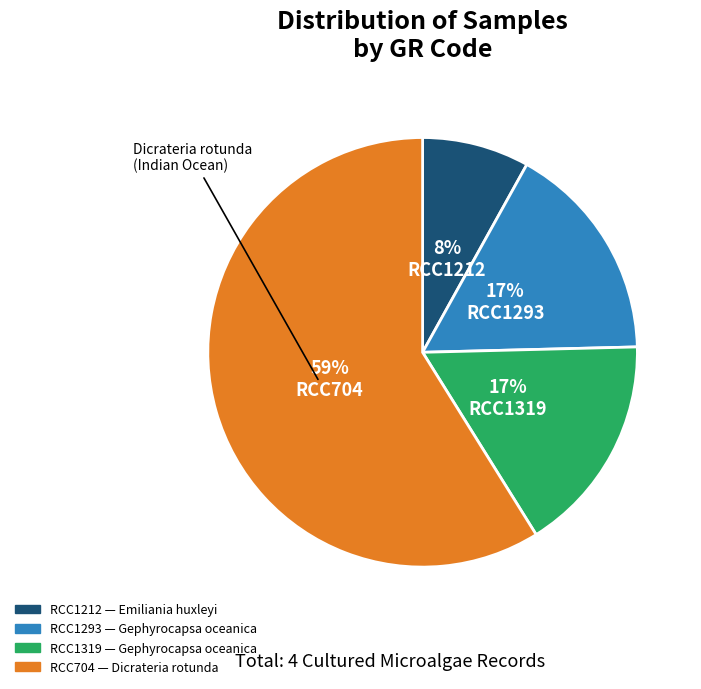

Approximately how many times larger is the value at RCC1319 compared to RCC704?

0.3